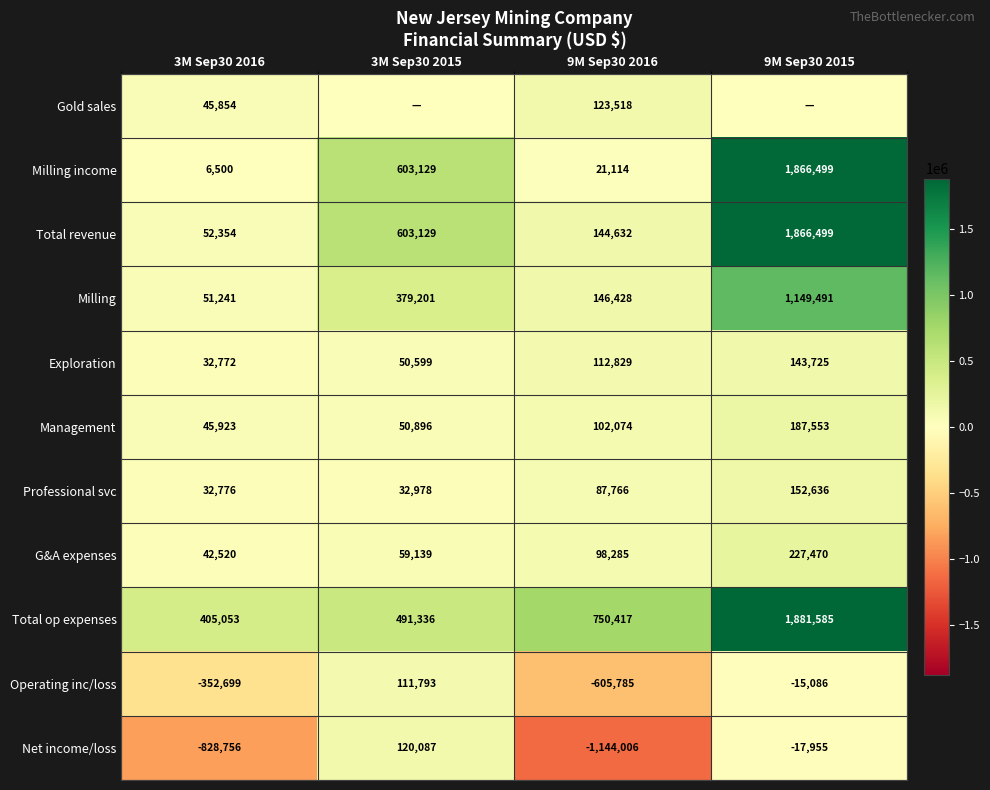

Rank the series at 9M Sep30 2016 from highest to lowest value.

Total op expenses, Milling, Total revenue, Gold sales, Exploration, Management, G&A expenses, Professional svc, Milling income, Operating inc/loss, Net income/loss